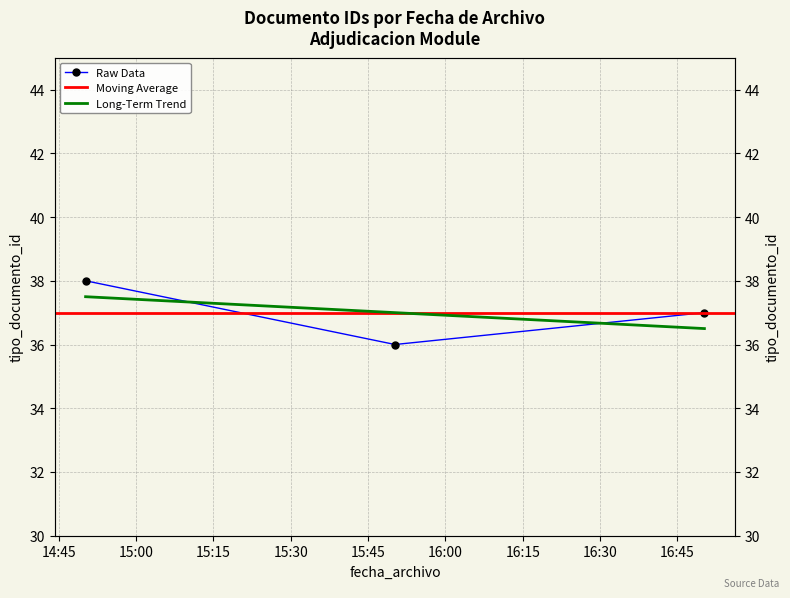

What is the value of the 1st point from the left?

38